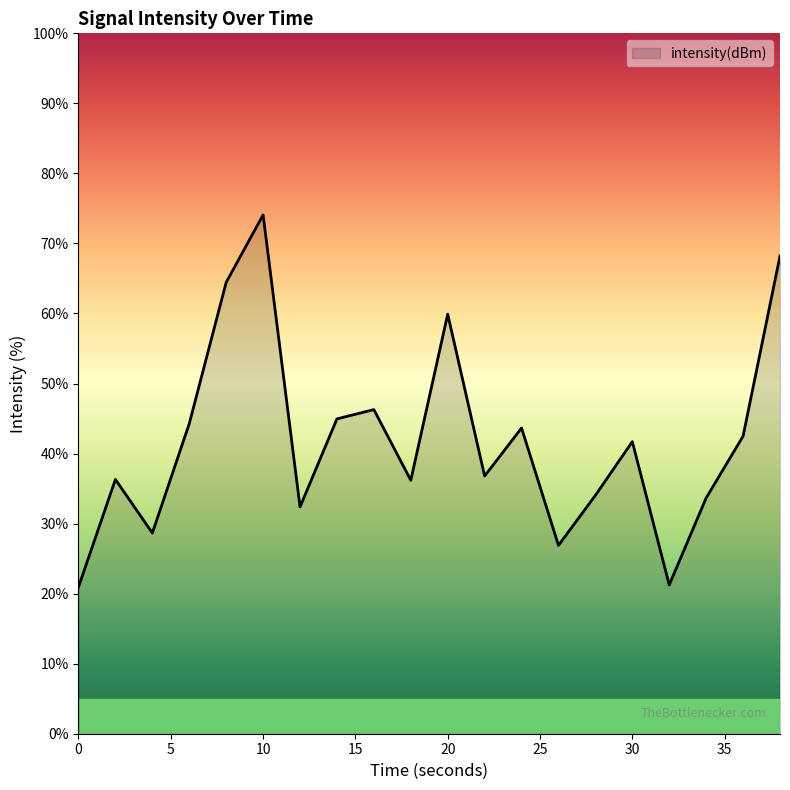

What is the minimum value shown in the chart?

21.0